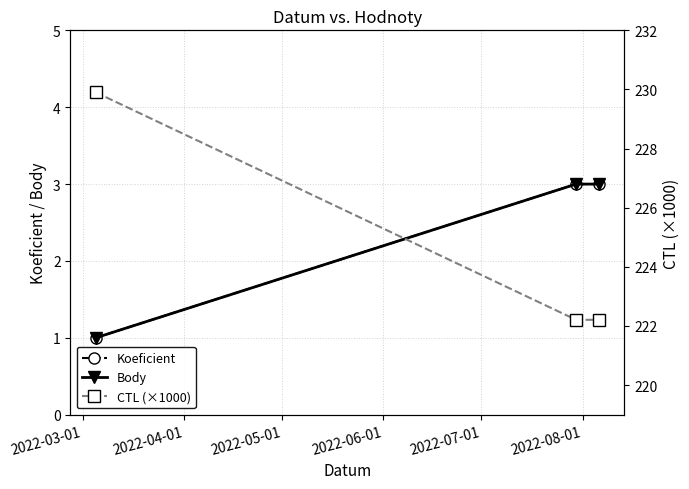

What is the sum of the Koeficient values at 2022-05-01 and 2022-03-01?

4.0